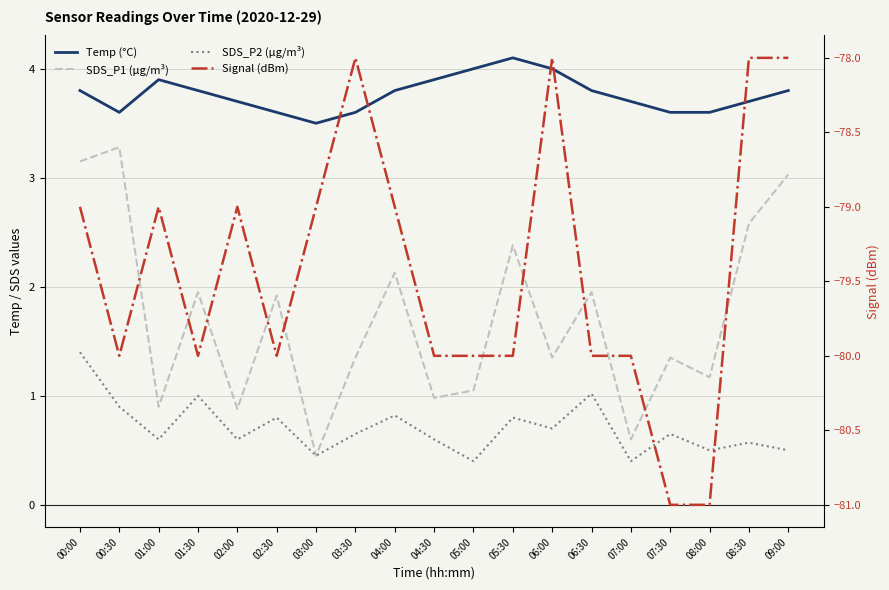

What is the label of the 11th point from the right?

04:00